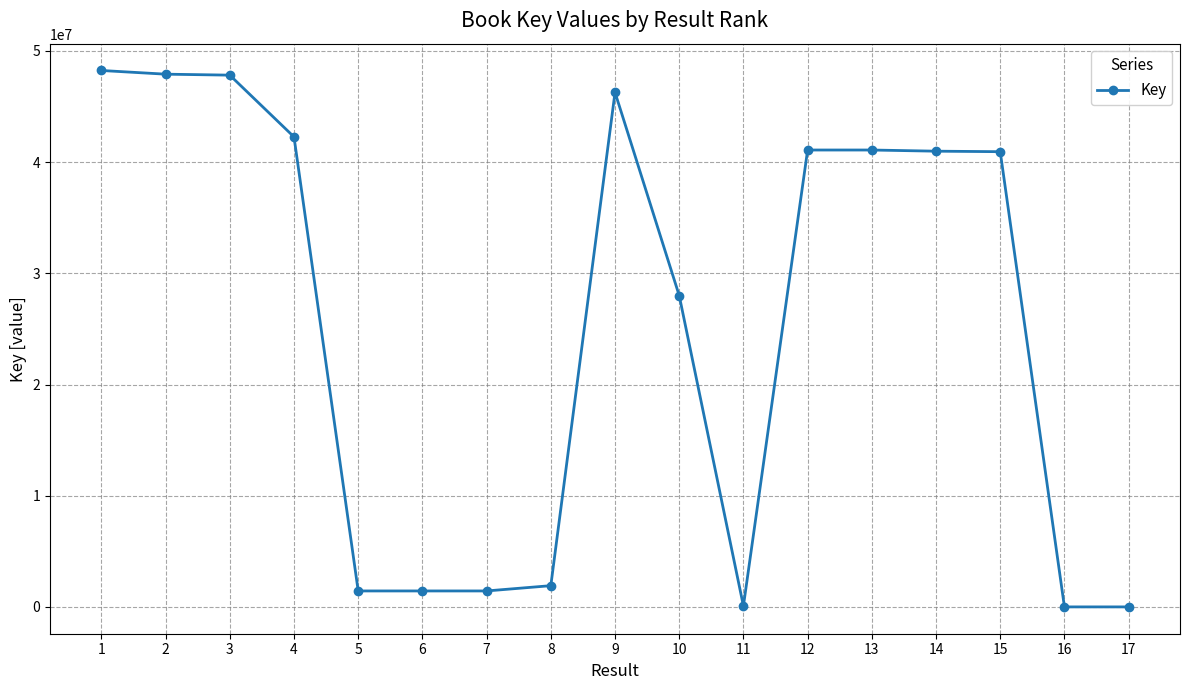

What value does the data have at 9?

46269915